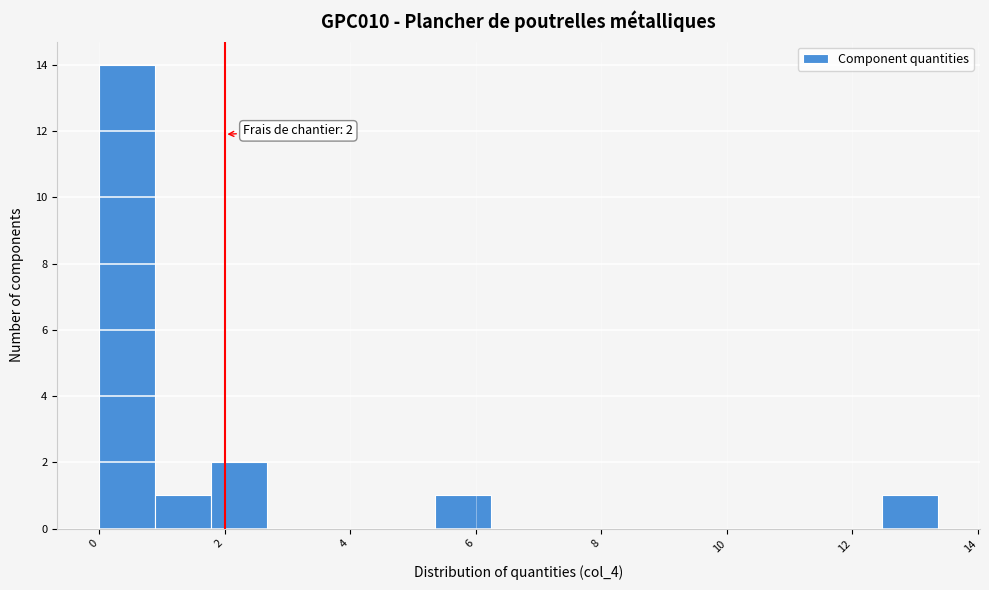

Over which range of the x-axis is the bar tallest?

0.0 to 0.8